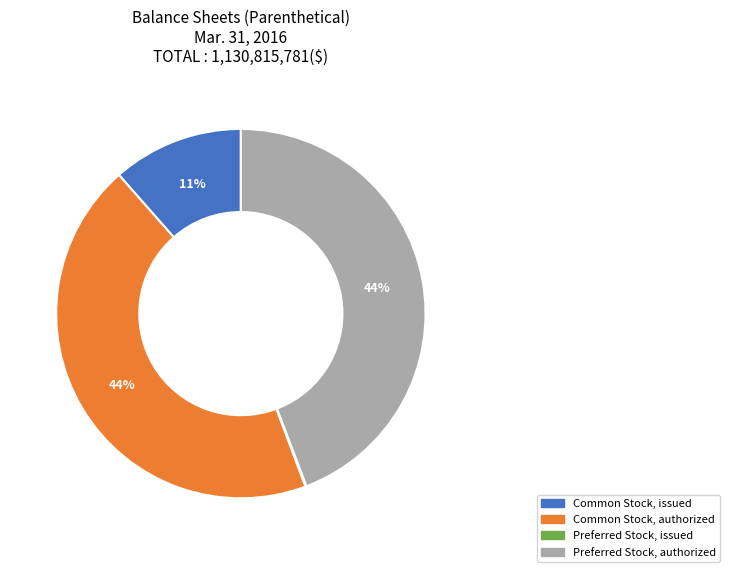

What is the ratio of the value at Preferred Stock, authorized to the value at Common Stock, authorized?

1.0